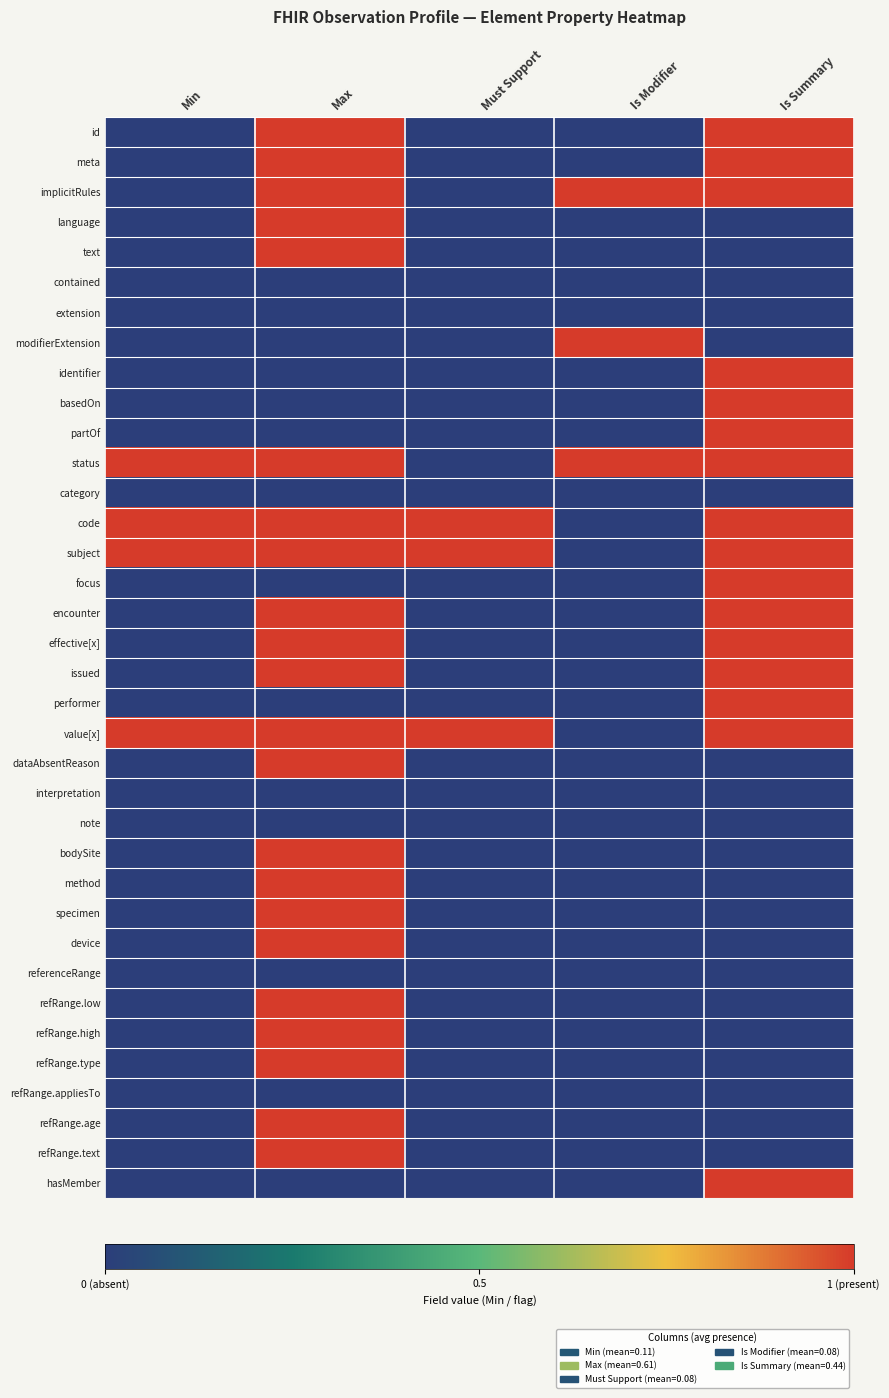

What is the difference between the highest and lowest values at Is Modifier?

1